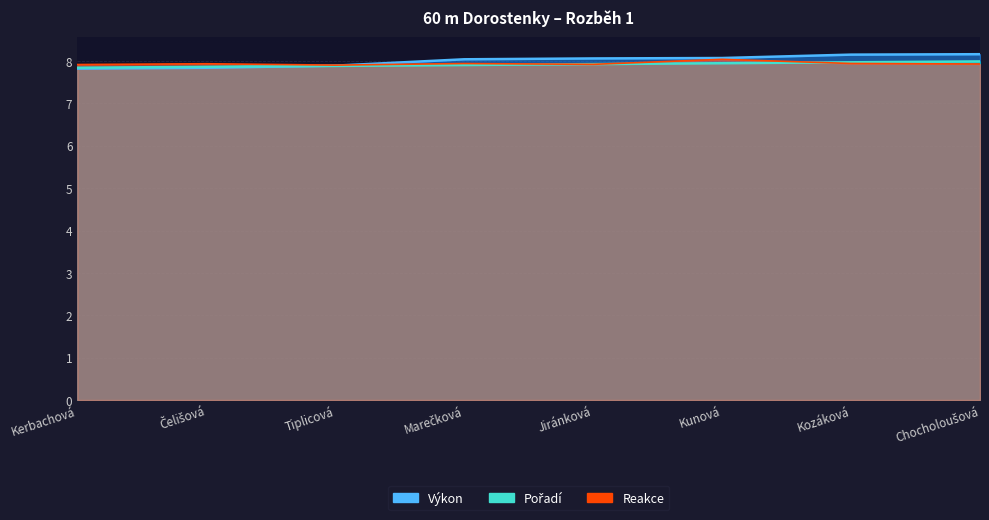

Rank the series at Jiránková from highest to lowest value.

Výkon, Pořadí, Reakce